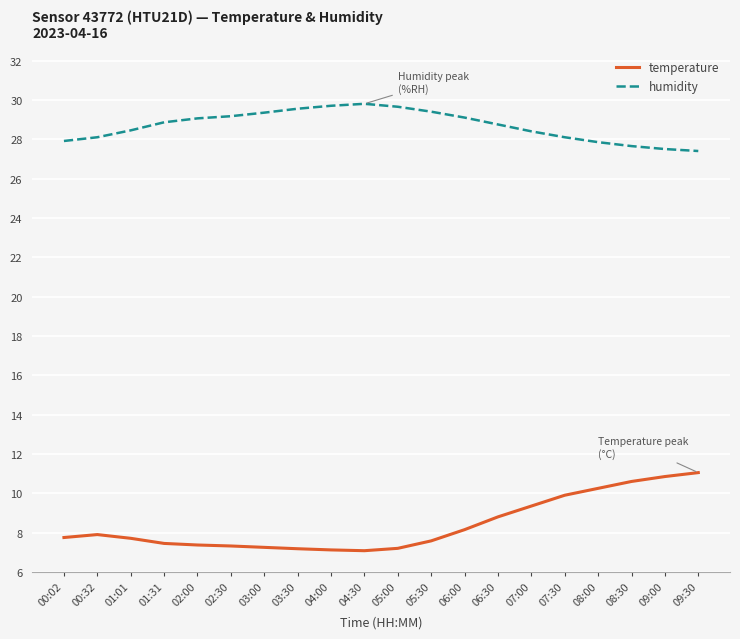

What is the highest value of the temperature series?

11.1